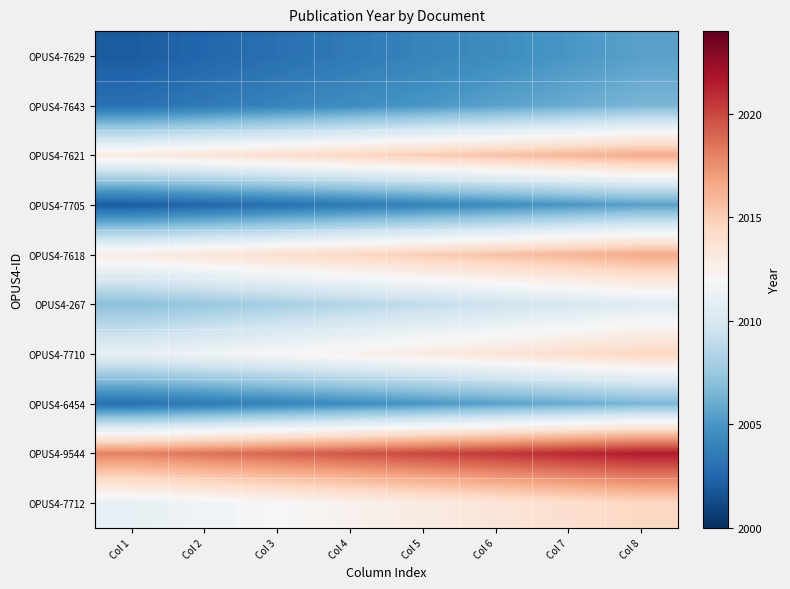

At which category is the sum across all series the highest?

Col 8